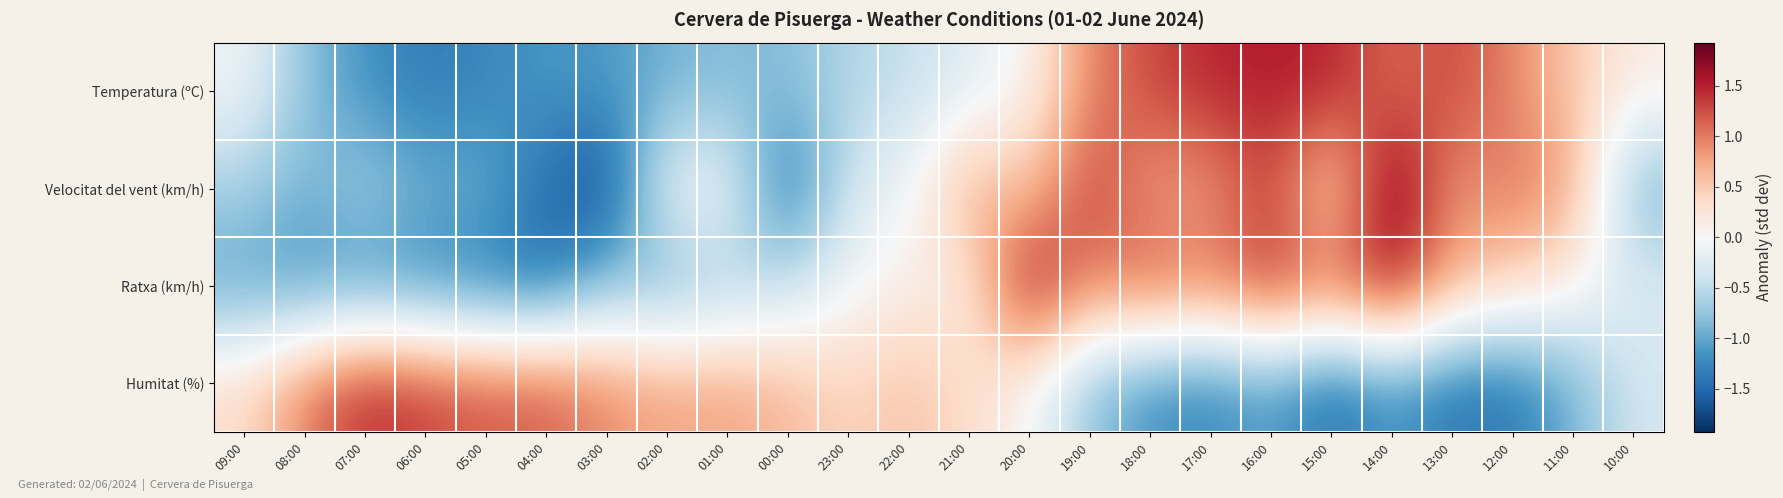

Which series has the largest range (max minus min)?

Velocitat del vent (km/h)